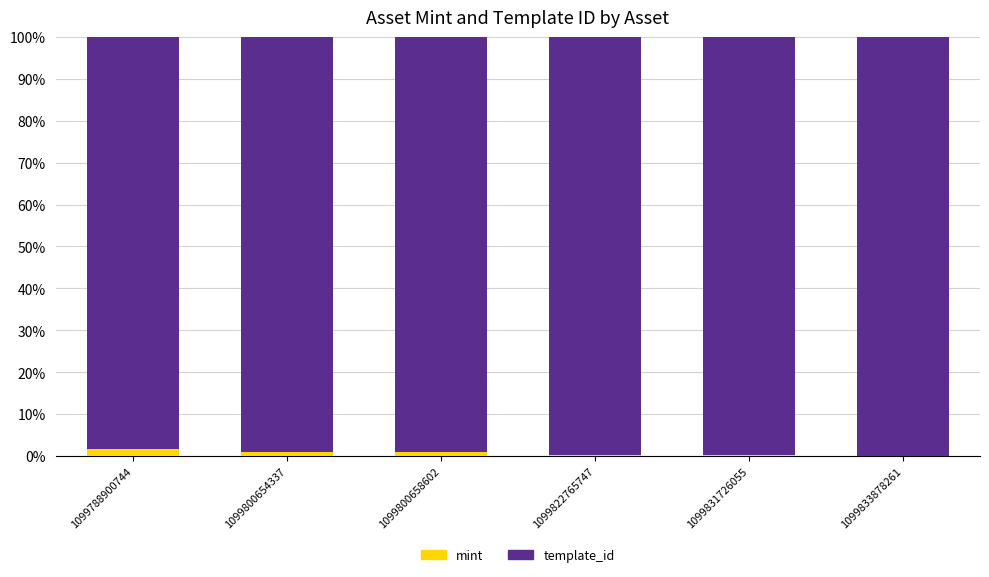

Is it true that mint equals 1.0 at 1099800654337?

True